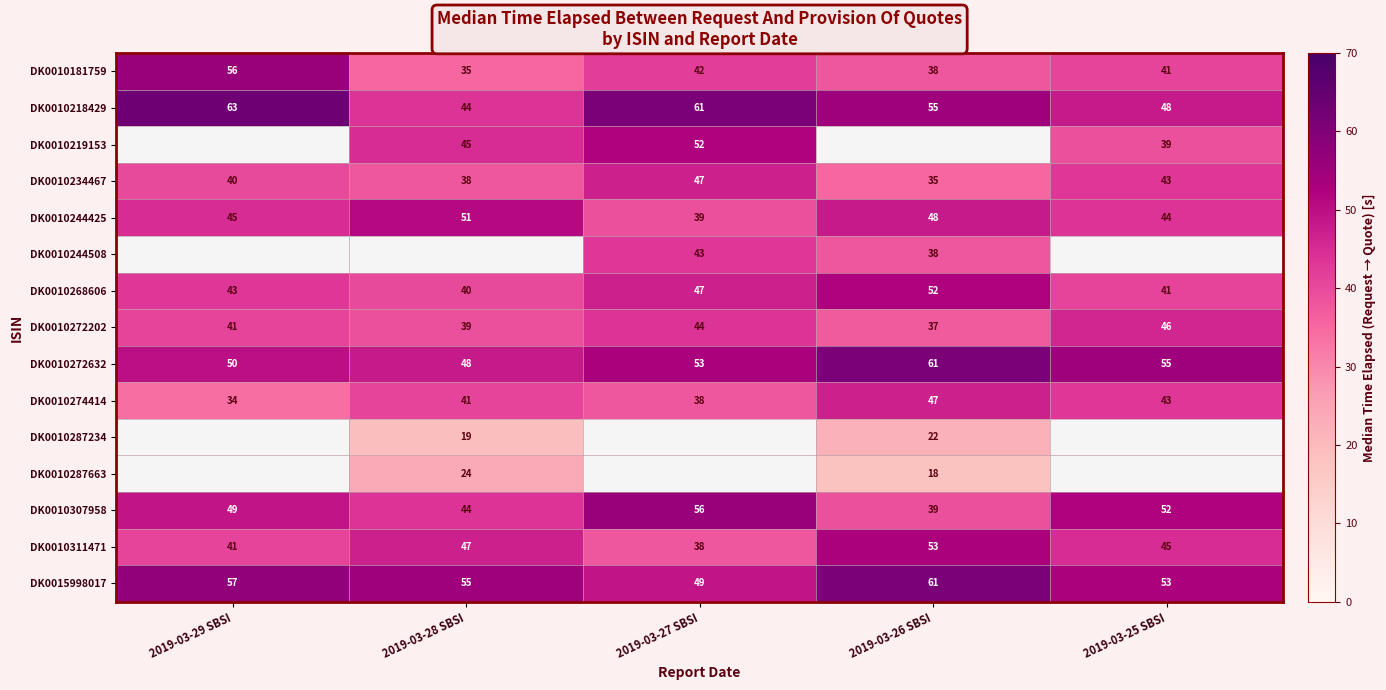

How many distinct data groups are displayed?

15